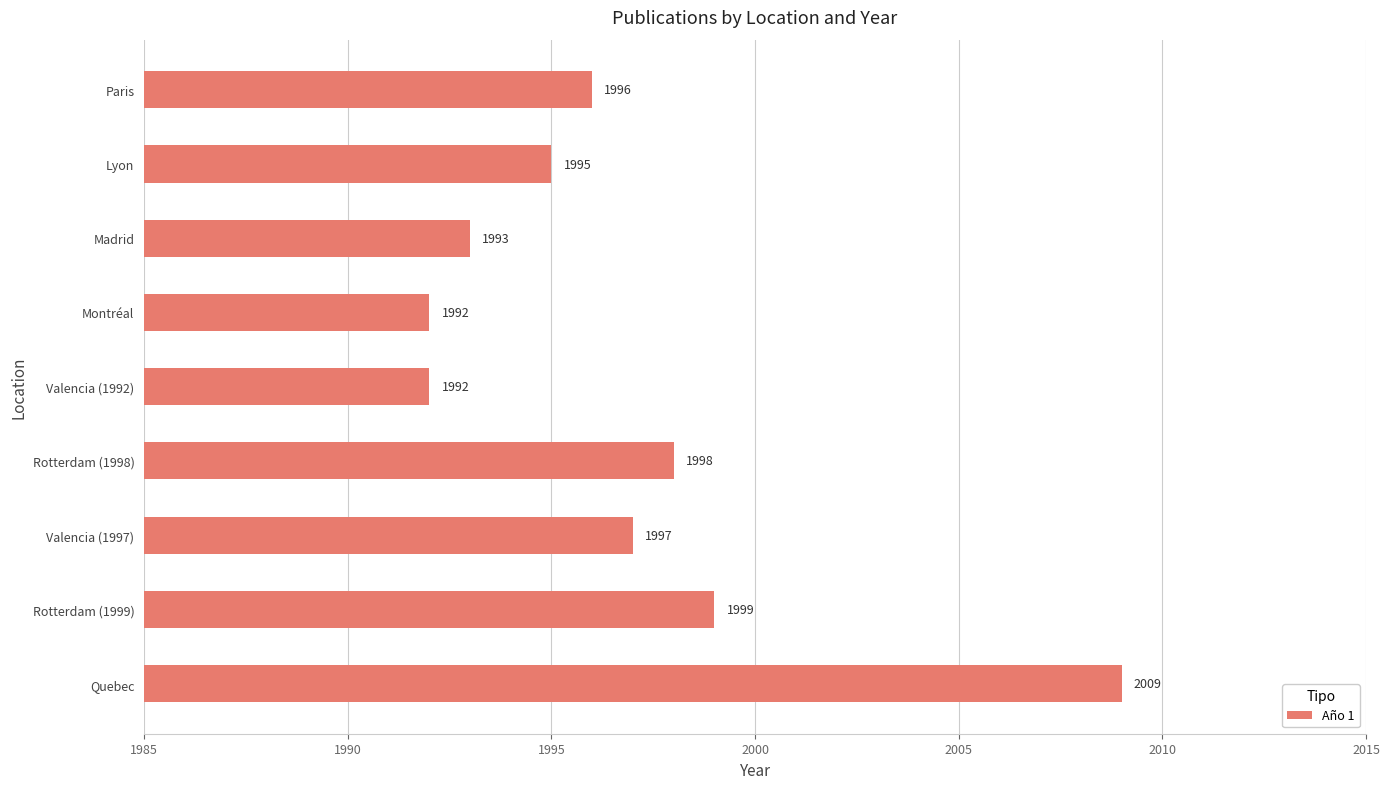

Which label corresponds to the largest value in the chart?

Quebec